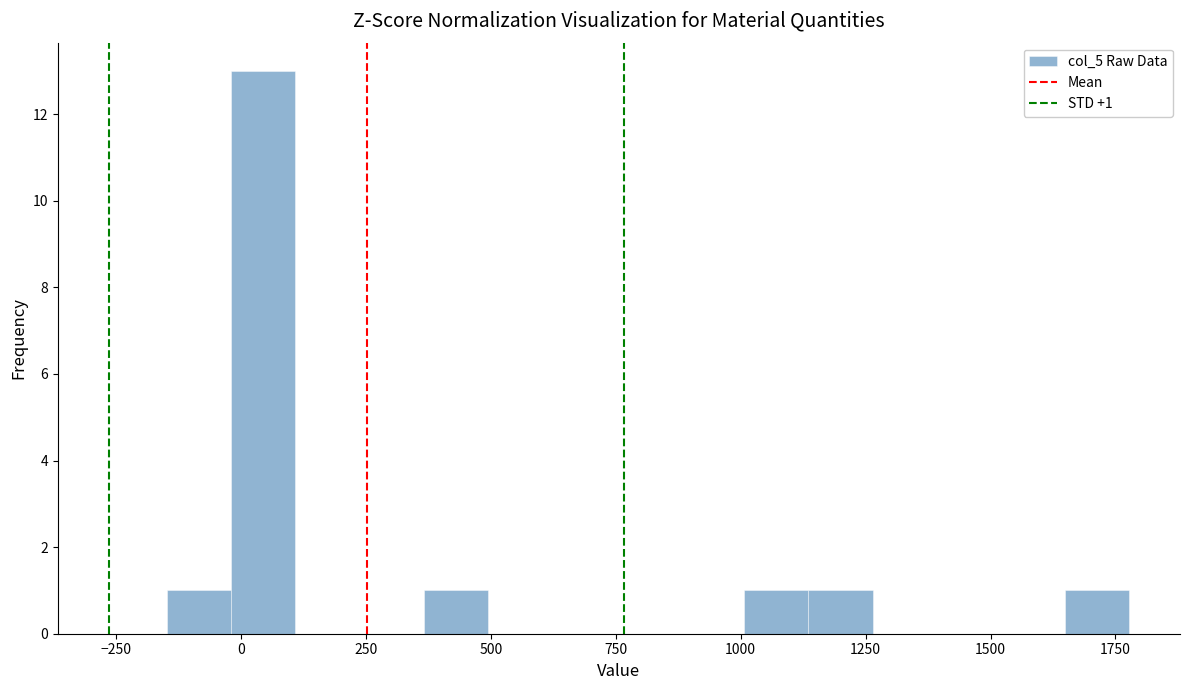

Around what value on the x-axis is the tallest bar? Give the approximate position of its centre, as read against the axis.

50